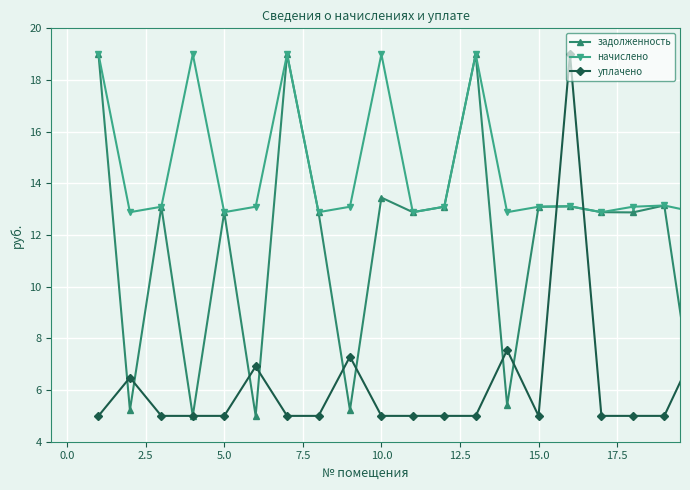

After their last crossing, which series has the higher values: уплачено or начислено?

начислено